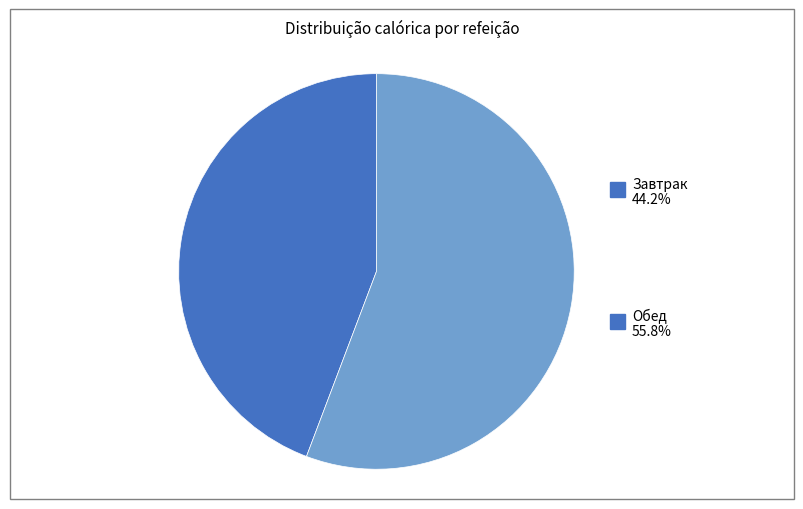

Does Завтрак (Жиры) represent more than half of the total?

No